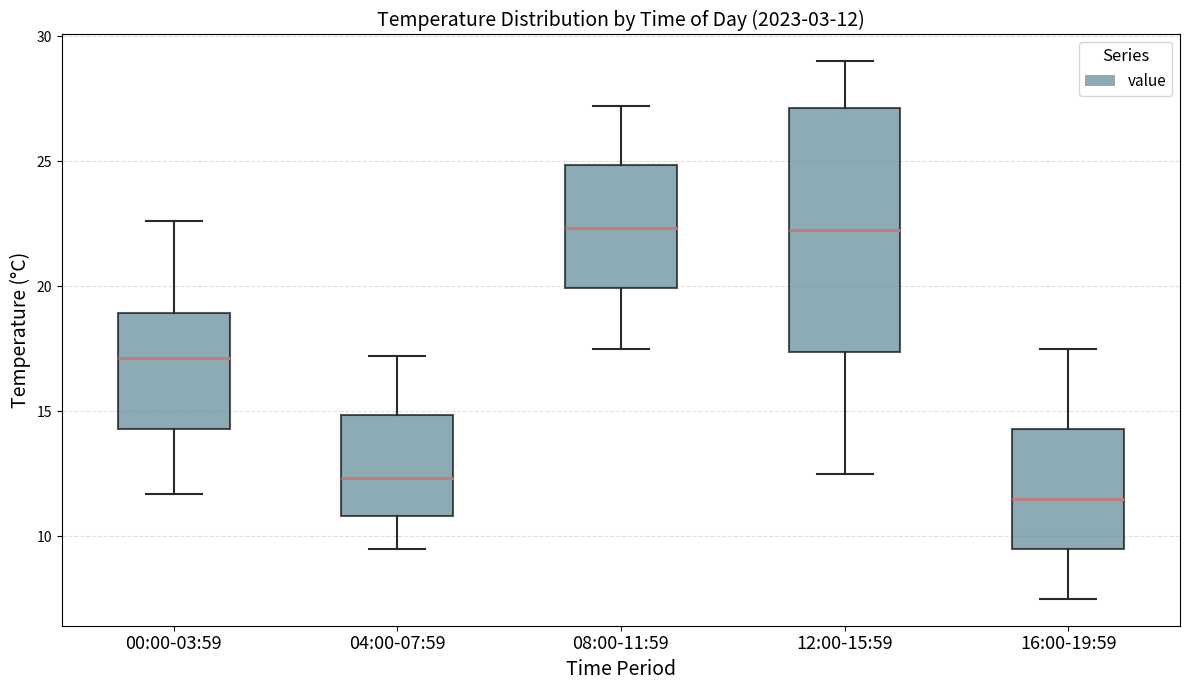

Comparing the boxes themselves (not the whiskers), which one is the tallest?

12:00-15:59